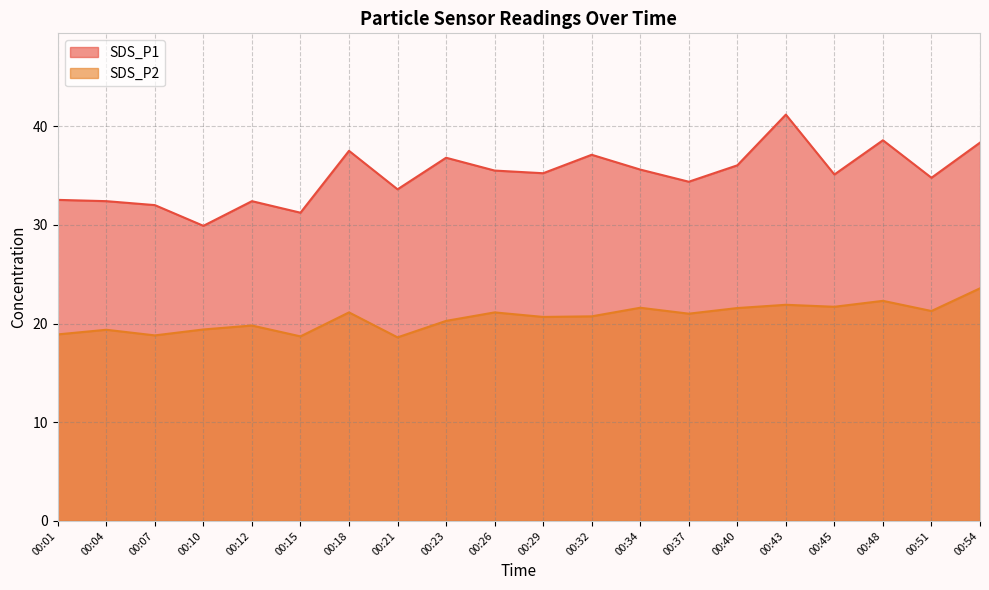

Which series changed the most between 00:10 and 00:18?

SDS_P1